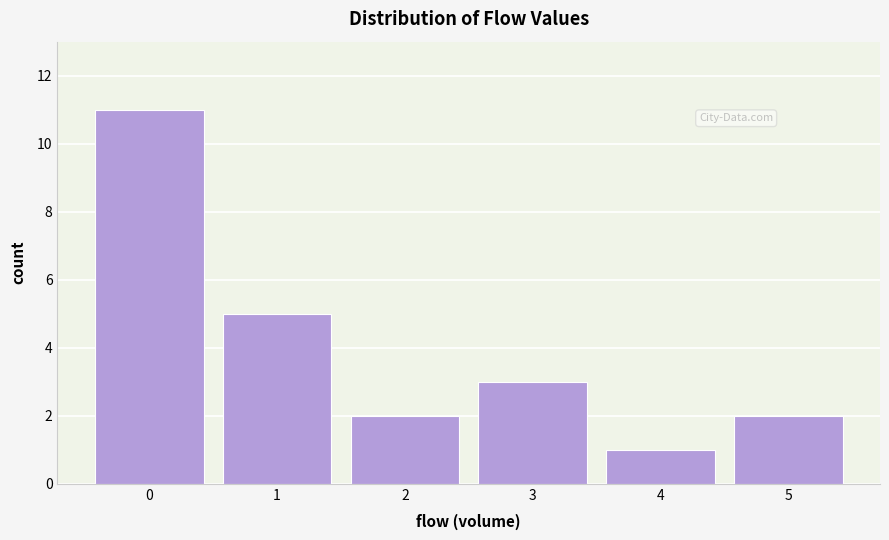

Reading right to left, what are all the values shown in this chart?

5=2	4=1	3=3	2=2	1=5	0=11